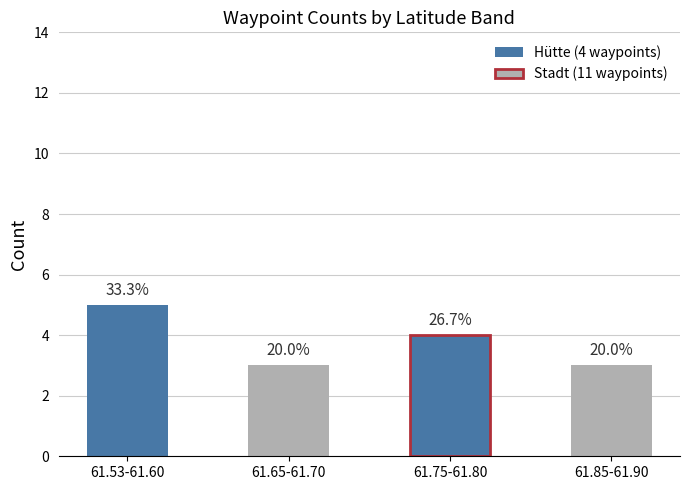

What is the sum of the values at 61.53-61.60 and 61.85-61.90?

8